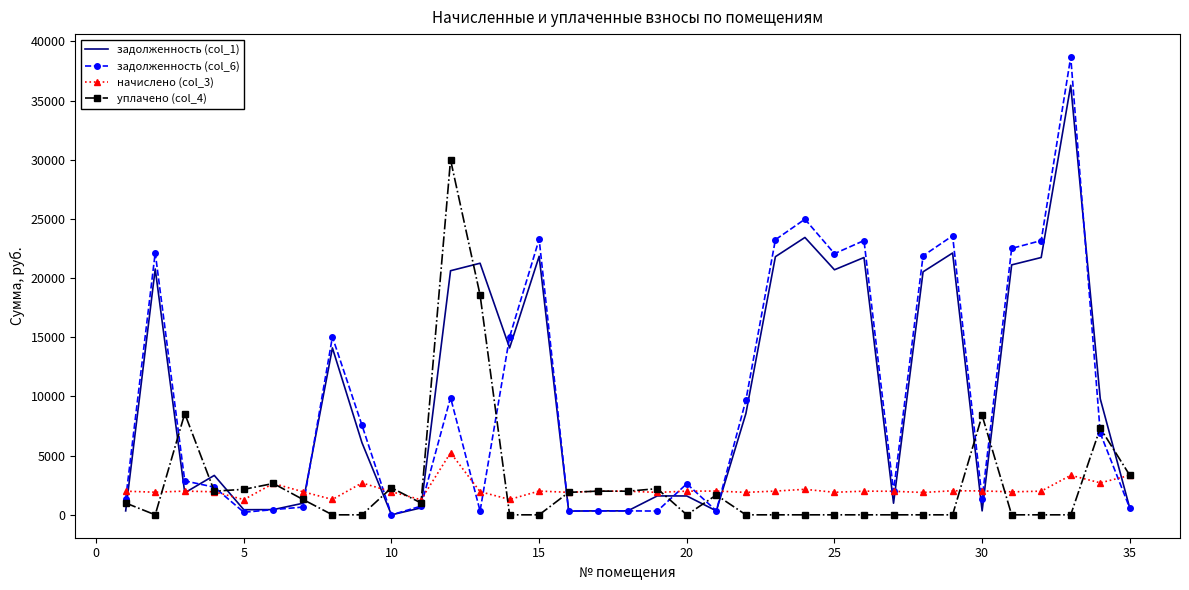

What is the greatest value displayed?

38684.1